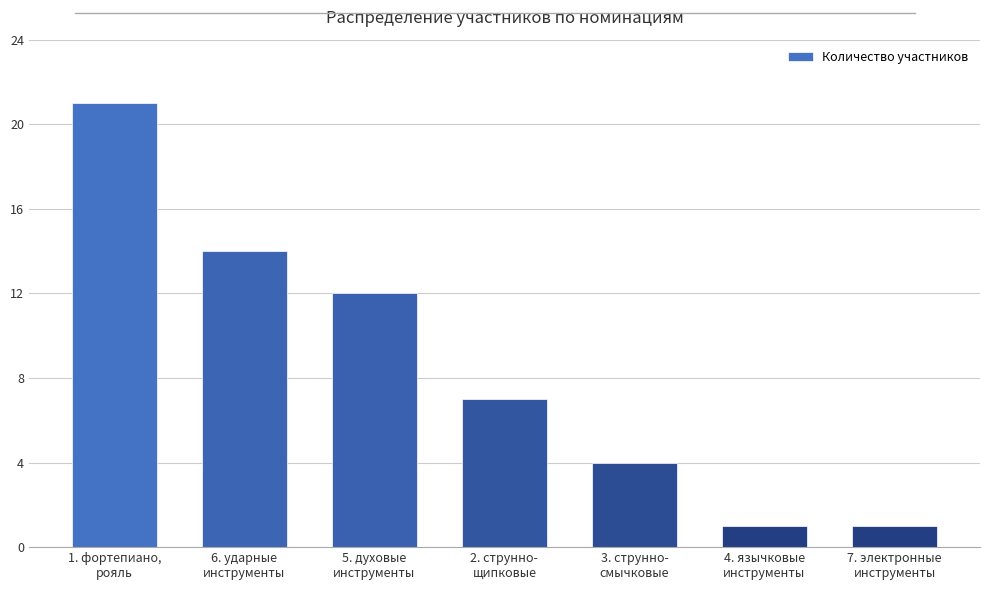

Reading left to right, extract all data points from this chart.

1. фортепиано,
рояль=21	6. ударные
инструменты=14	5. духовые
инструменты=12	2. струнно-
щипковые=7	3. струнно-
смычковые=4	4. язычковые
инструменты=1	7. электронные
инструменты=1